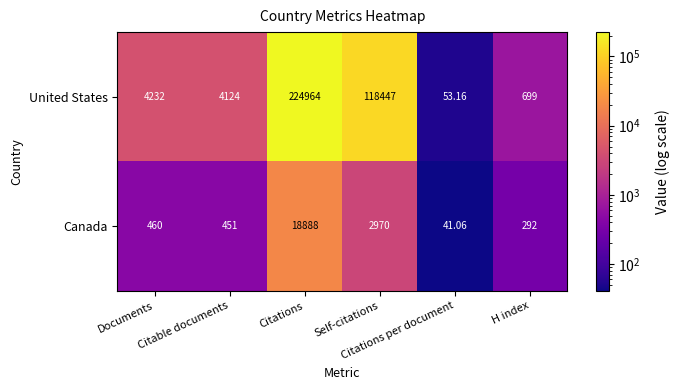

At Self-citations, list the series in order from smallest to largest.

Canada, United States